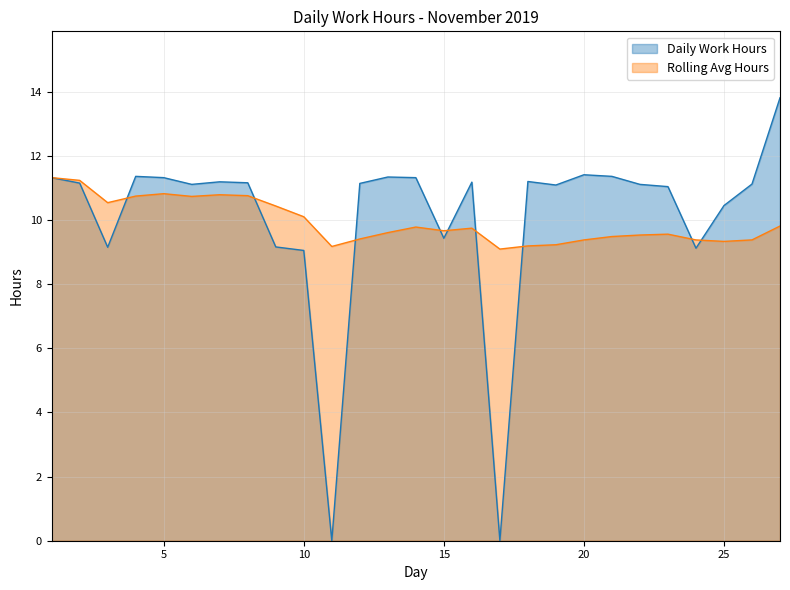

The Daily Work Hours series shows 2.2 at 9. True or false?

False